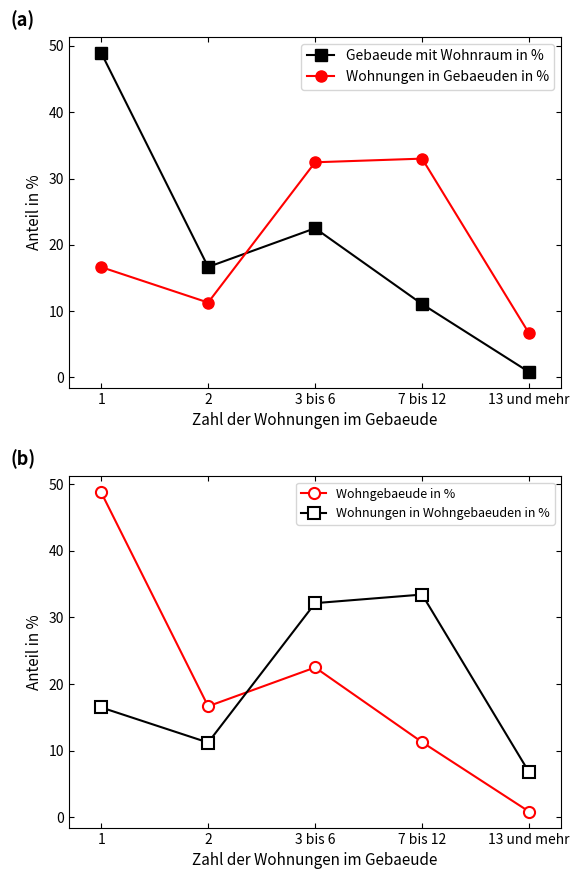

True or false: Wohnungen in Wohngebaeuden in % and Gebaeude mit Wohnraum in % cross at least once.

True